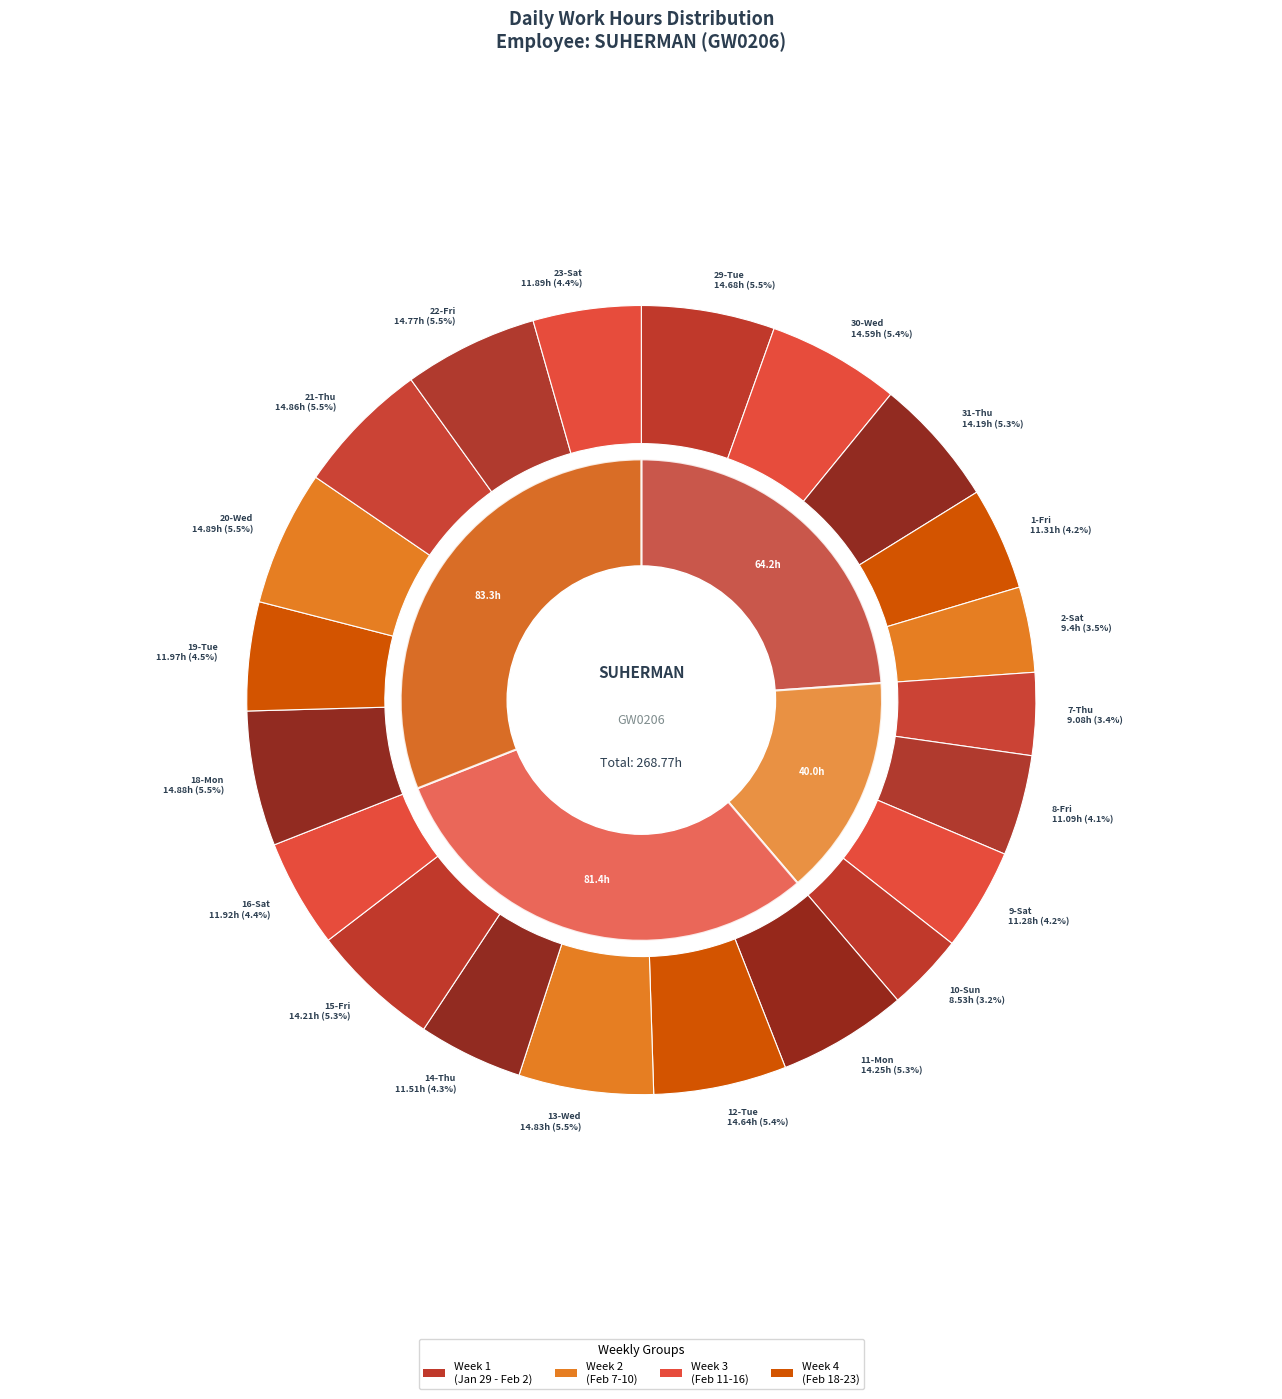

Approximately how many times larger is the value at 21-Thu compared to 22-Fri?

1.0